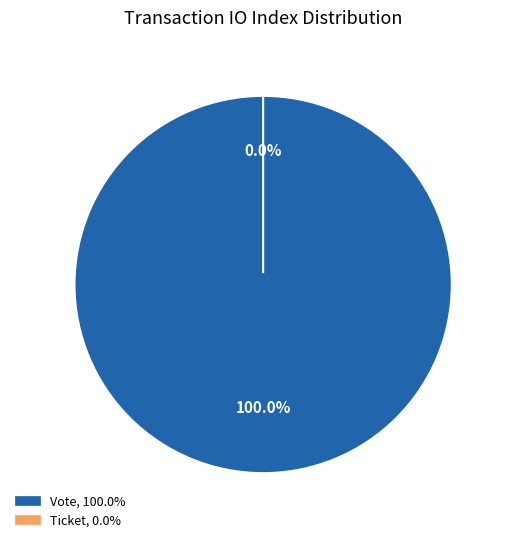

Combined, do Vote and Ticket account for over 50%?

Yes